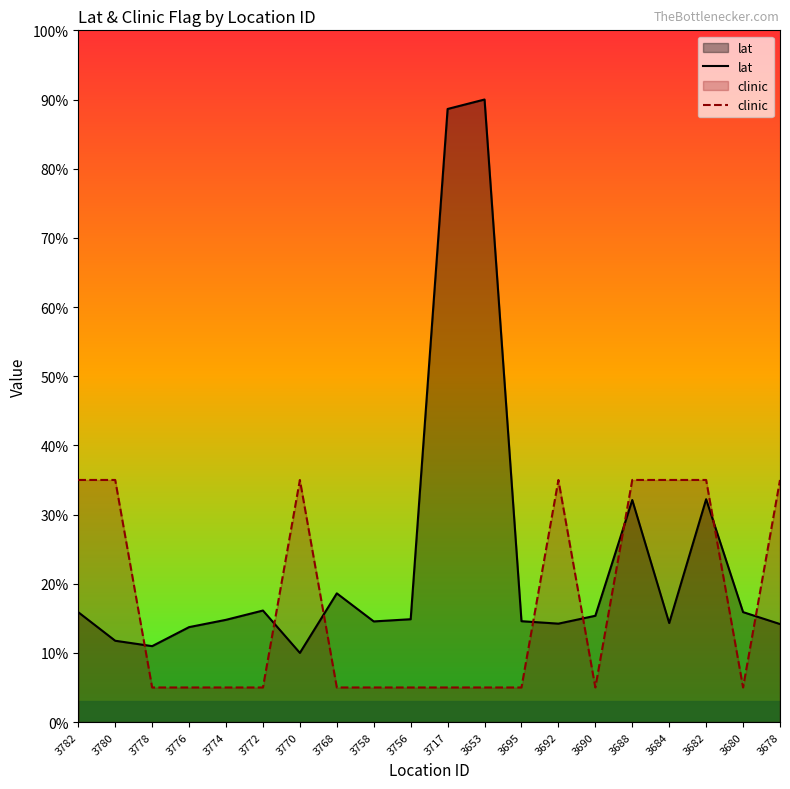

Reading left to right, transcribe all the data shown in this chart.

lat: 3782=15.9	3780=11.8	3778=11.0	3776=13.7	3774=14.8	3772=16.1	3770=10.0	3768=18.6	3758=14.5	3756=14.9	3717=88.6	3653=90.0	3695=14.6	3692=14.2	3690=15.4	3688=32.1	3684=14.3	3682=32.2	3680=15.9	3678=14.2
clinic: 3782=35.0	3780=35.0	3778=5.0	3776=5.0	3774=5.0	3772=5.0	3770=35.0	3768=5.0	3758=5.0	3756=5.0	3717=5.0	3653=5.0	3695=5.0	3692=35.0	3690=5.0	3688=35.0	3684=35.0	3682=35.0	3680=5.0	3678=35.0